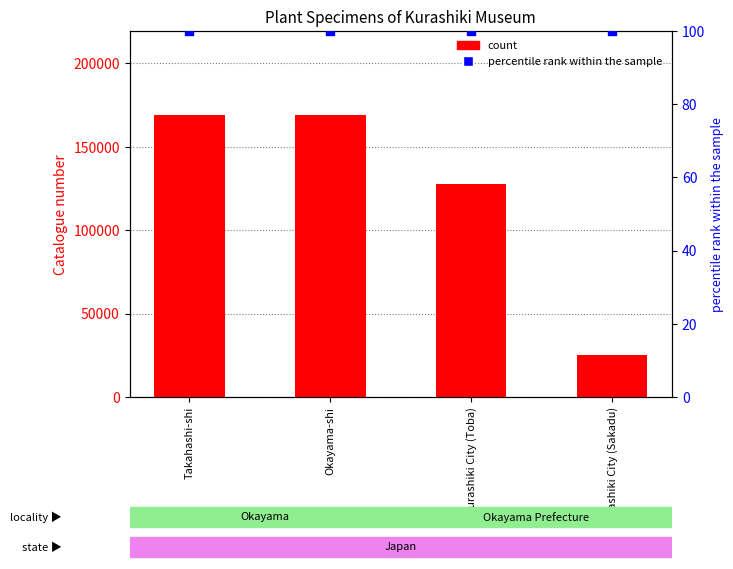

Which series contains the highest Y value?

count